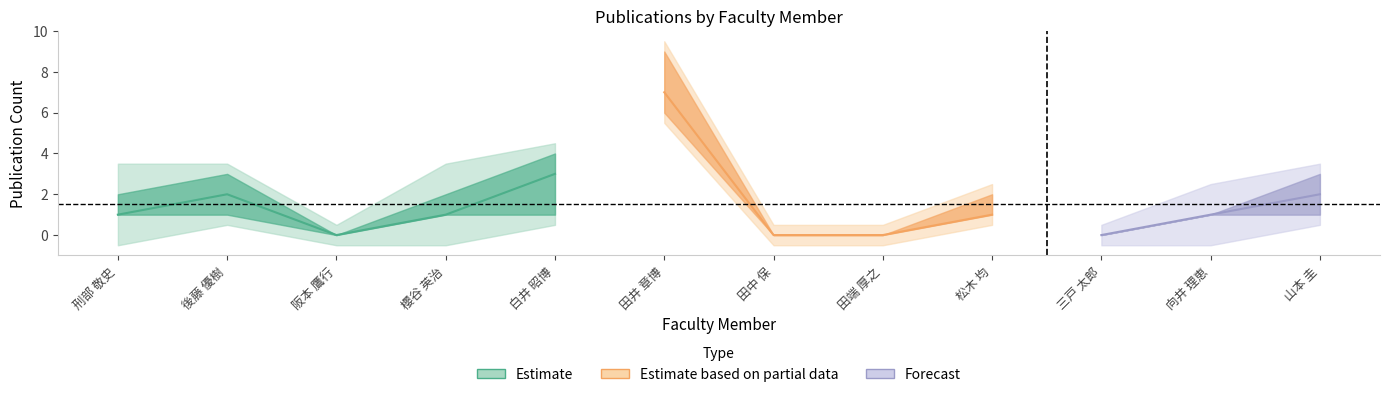

Is it true that 著作2022 equals 0 at 阪本 鷹行?

True